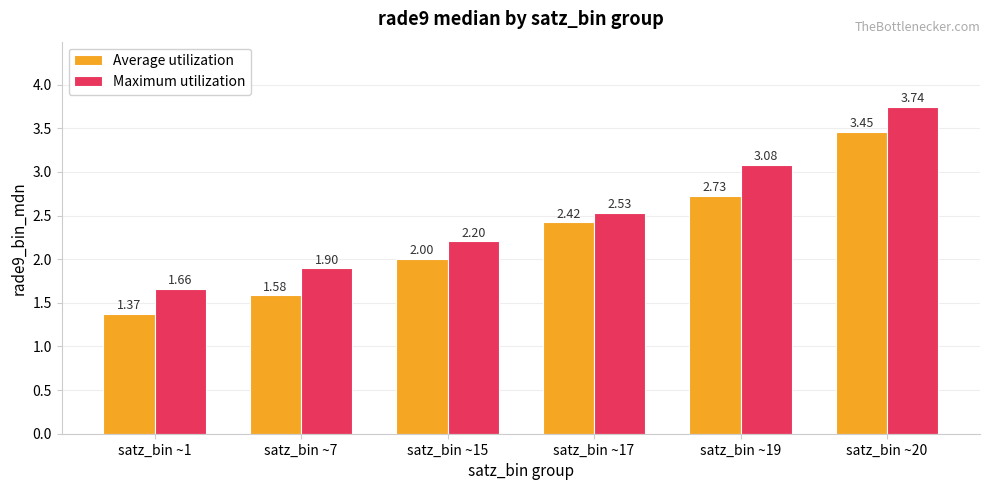

What is the value of the Maximum utilization bar at the 3rd from the left?

2.2